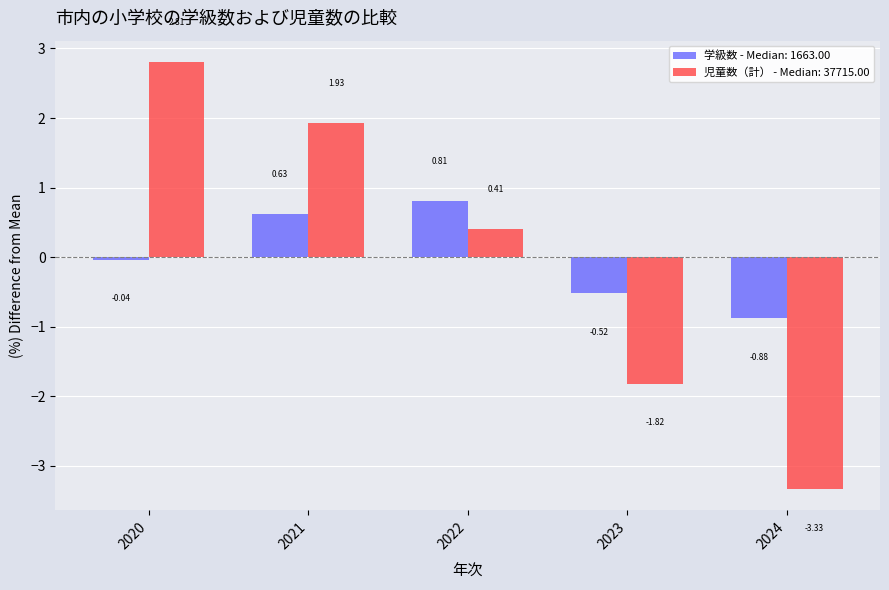

At 2024, list the series in order from smallest to largest.

児童数（計） - Median: 37715.00, 学級数 - Median: 1663.00